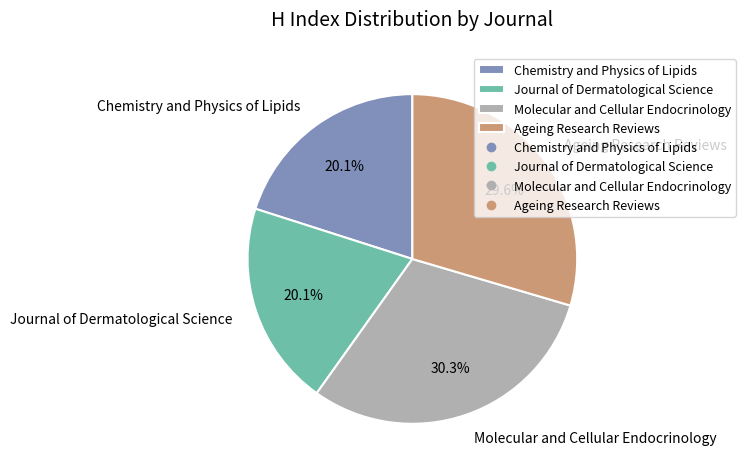

How many segments does this pie chart have?

4